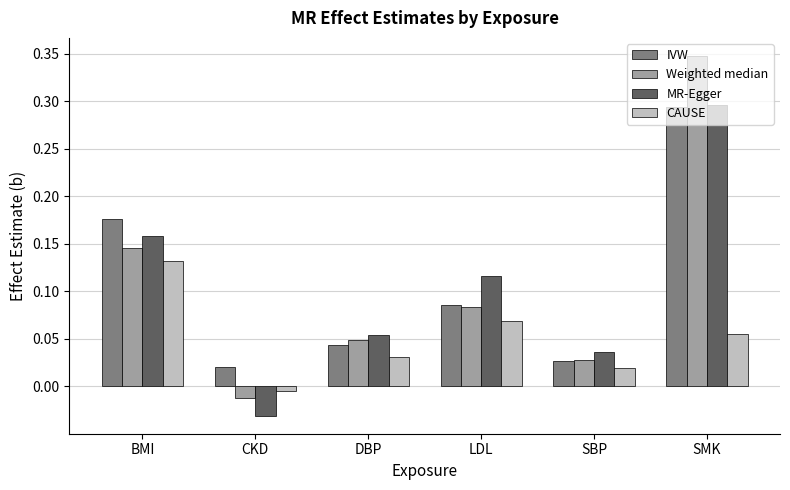

At which category is the sum across all series the highest?

SMK